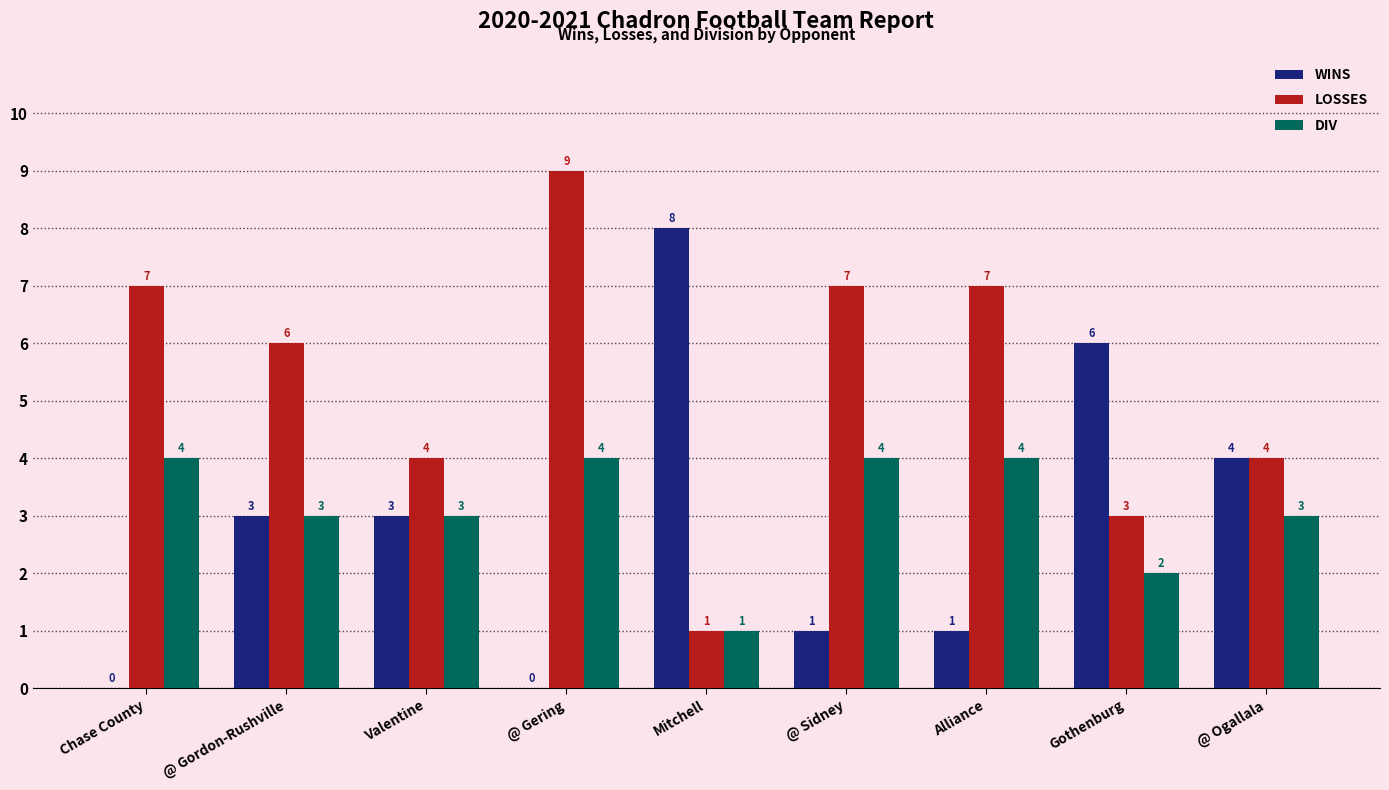

How many positive values does the WINS series have?

7